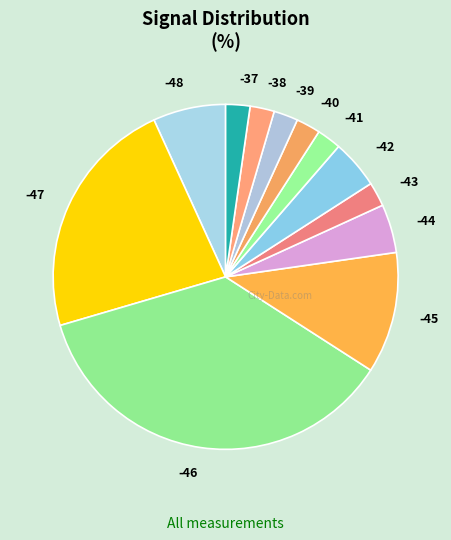

Is -45 the majority of the pie?

No